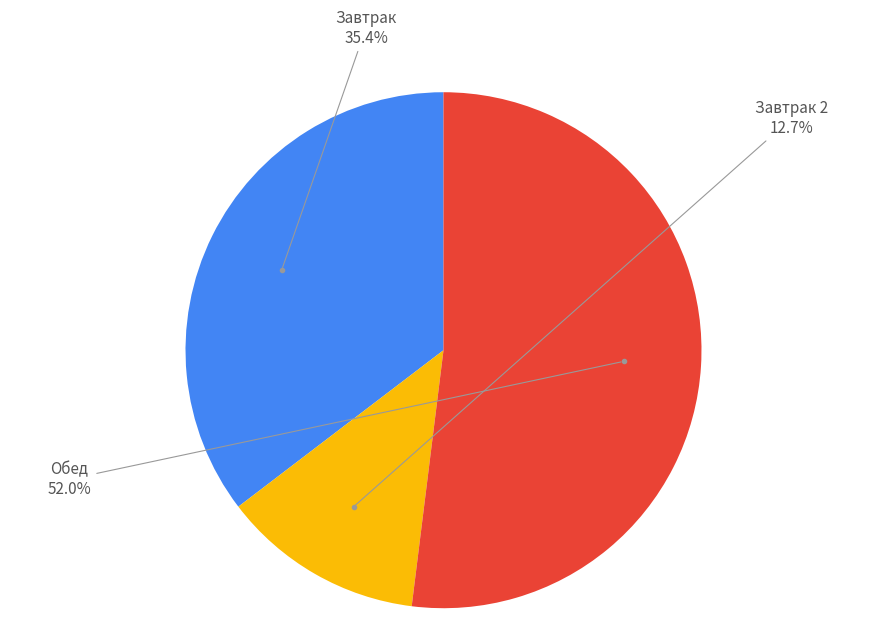

How many segments does this pie chart have?

3